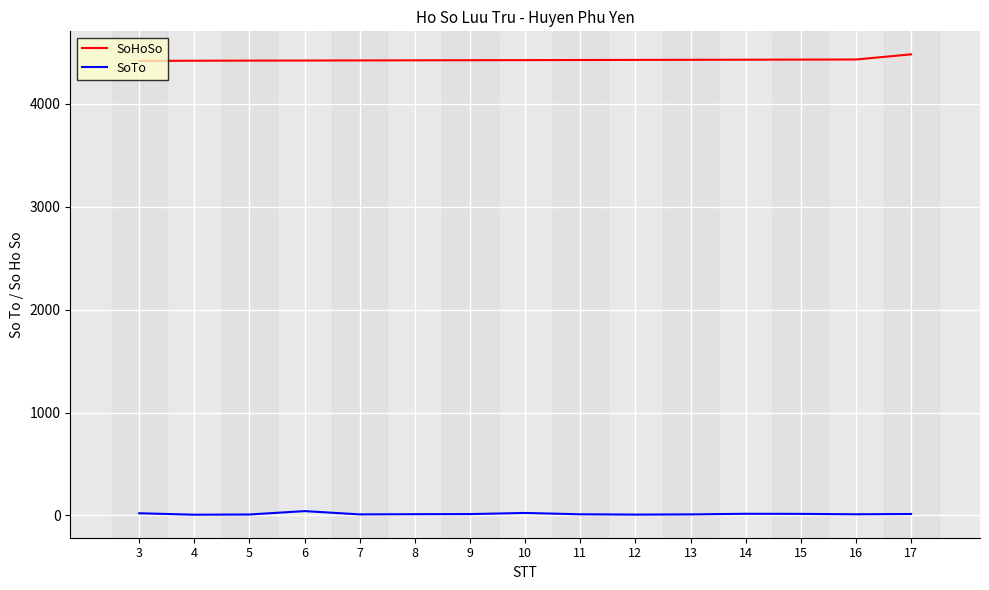

True or false: SoTo and SoHoSo cross at least once.

False